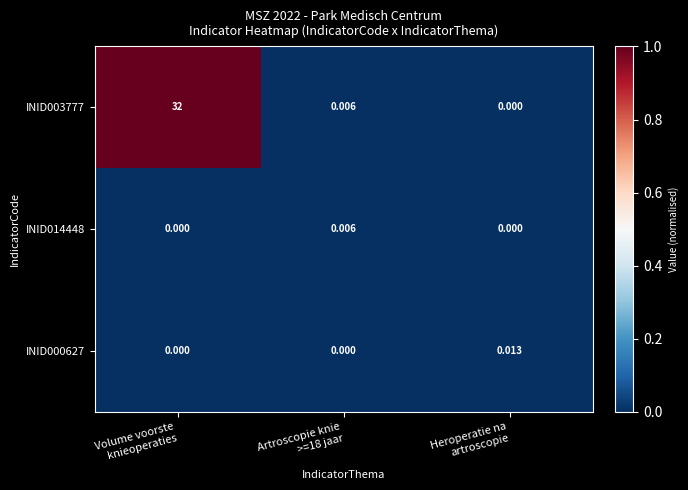

Count the number of categories in the chart.

3